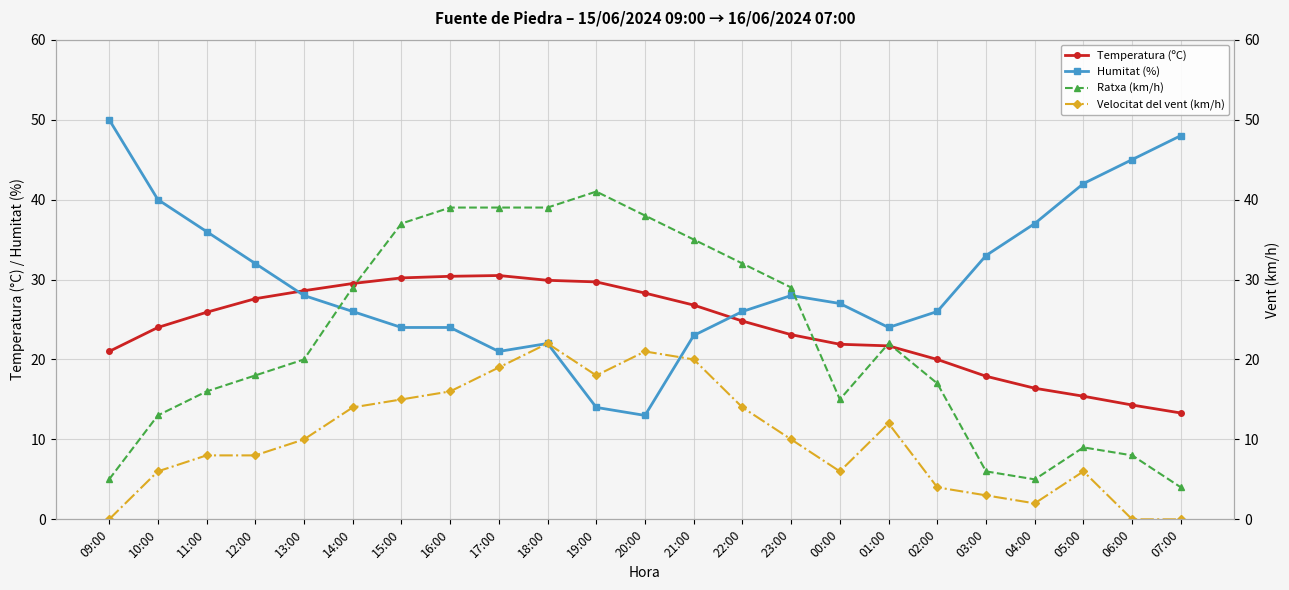

At which category does Humitat (%) reach its first local peak?

18:00